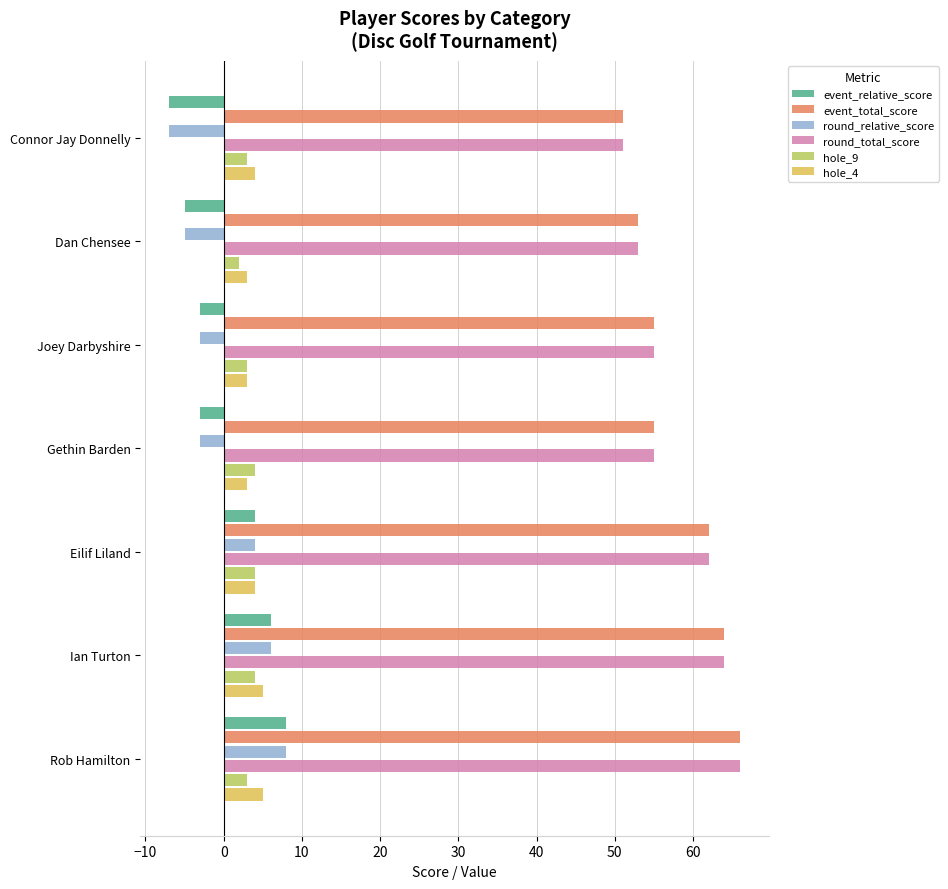

How many data points in round_relative_score are above -3?

3